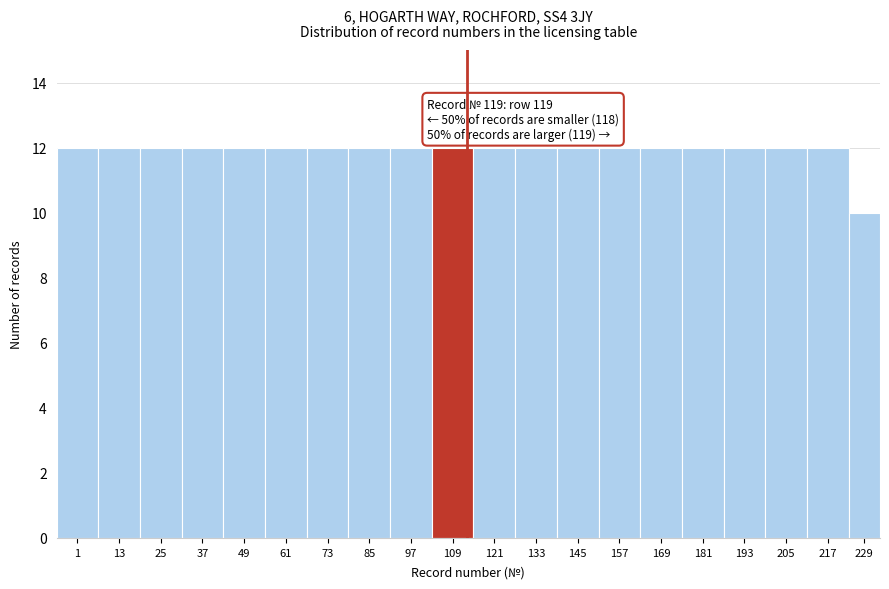

Reading left to right, extract all data points from this chart.

12	12	12	12	12	12	12	12	12	12	12	12	12	12	12	12	12	12	12	10